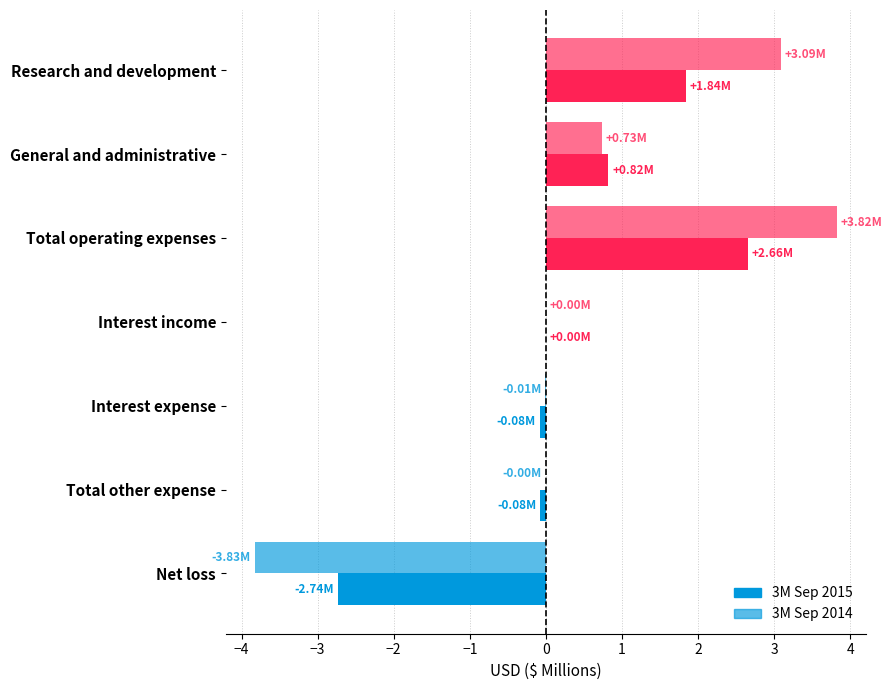

Count the number of data series in this chart.

2